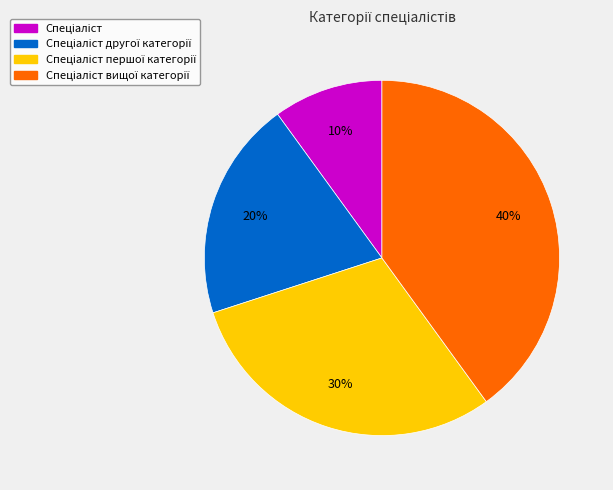

To the nearest percent, what is the average slice percentage?

25%